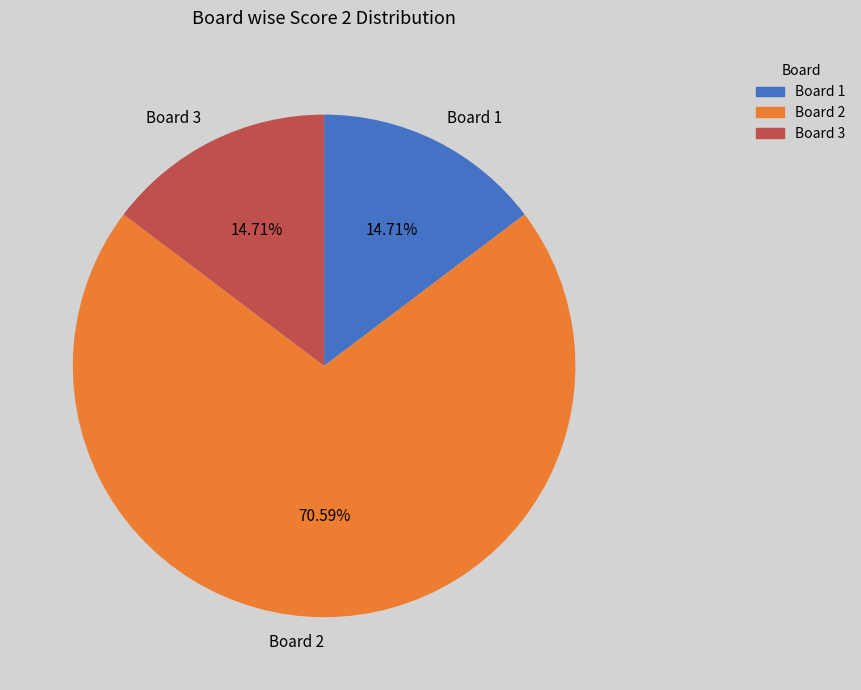

To the nearest percent, what is the difference between the largest and smallest slice percentages?

56%